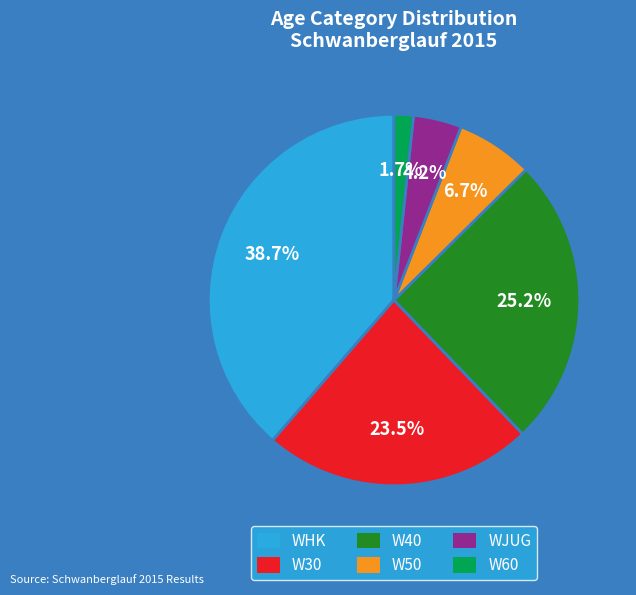

Which has a higher value, W50 or W60?

W50